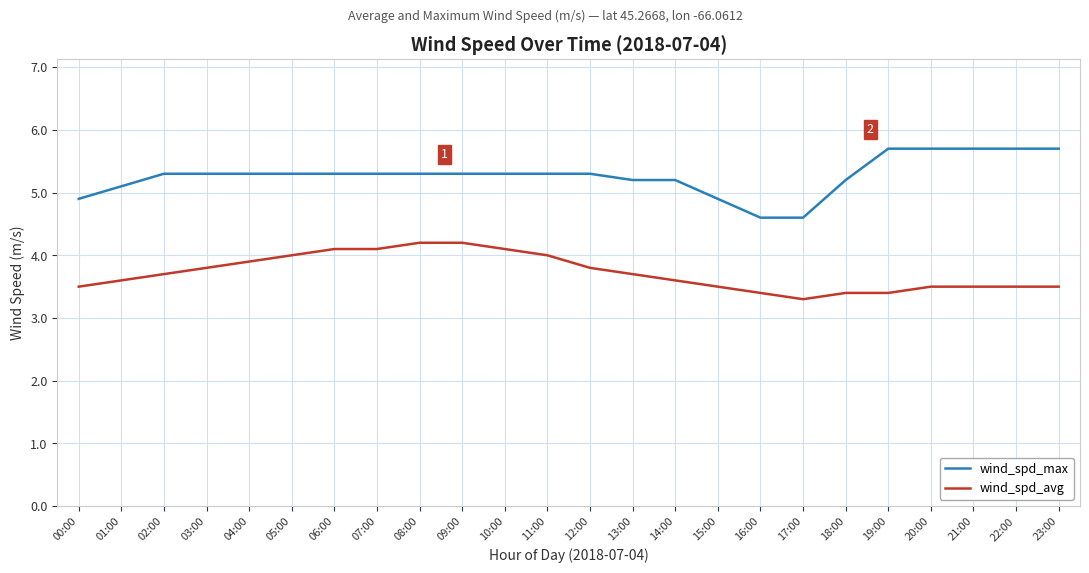

True or false: wind_spd_max has a value of 2.5 at 06:00.

False